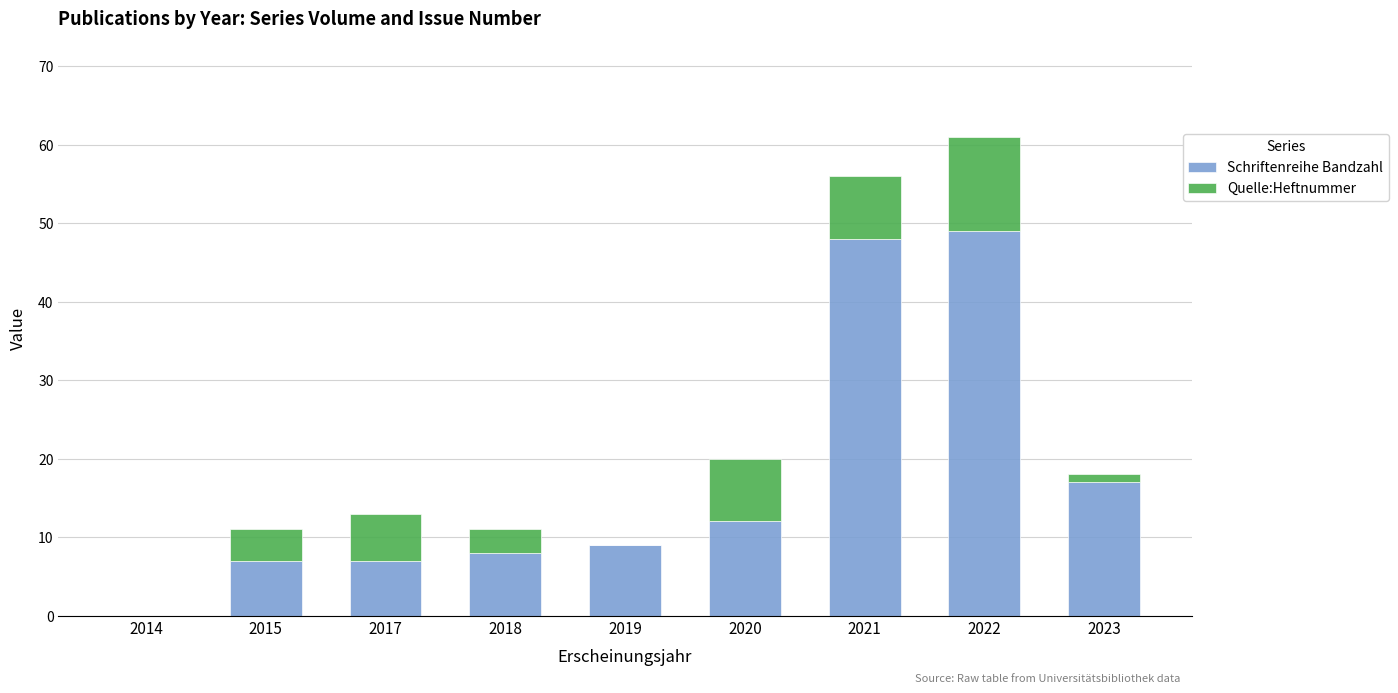

The Schriftenreihe Bandzahl series shows -23 at 2014. True or false?

False